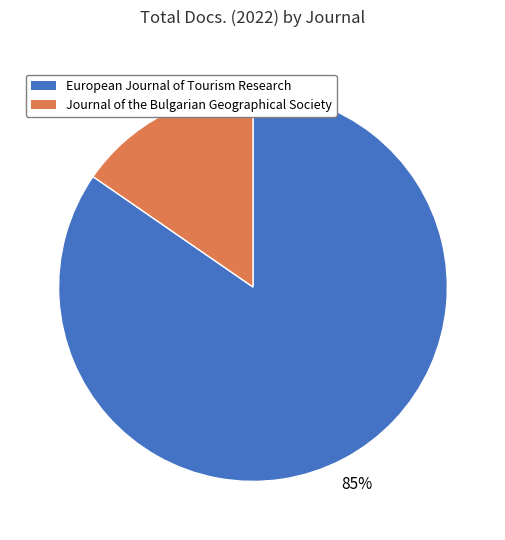

Is European Journal of Tourism Research the majority of the pie?

Yes